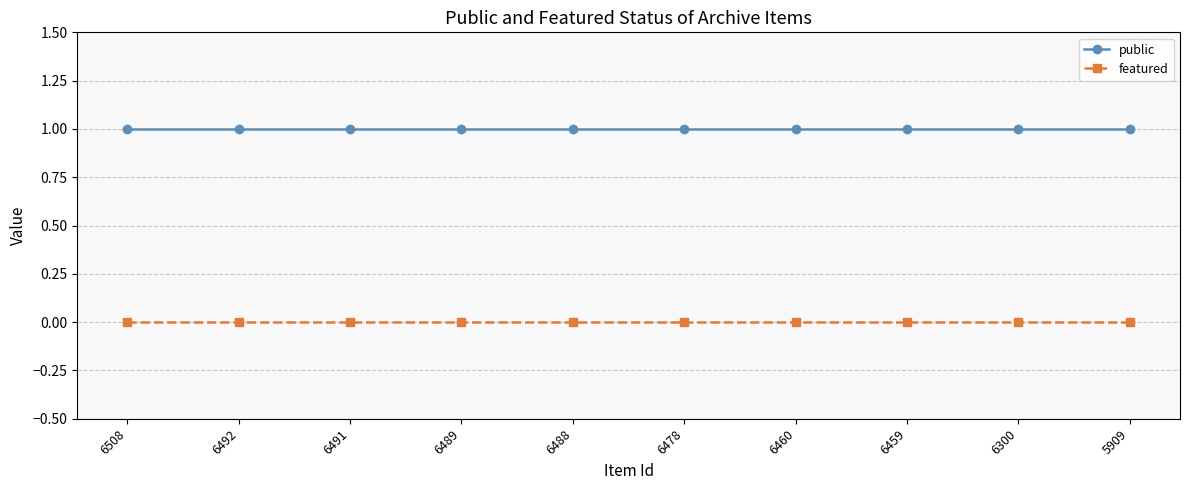

Reading left to right, what are all the values shown in this chart?

public: 1	1	1	1	1	1	1	1	1	1
featured: 0	0	0	0	0	0	0	0	0	0